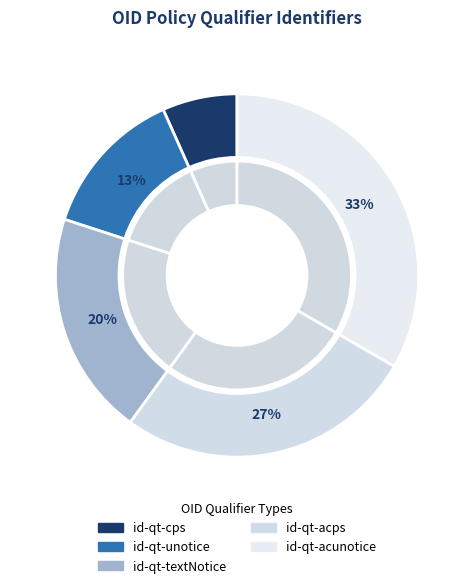

What percentage is NOT represented by id-qt-unotice?

86.7%